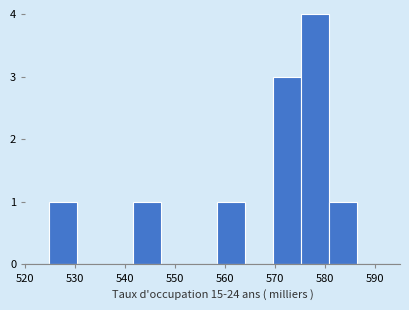

Over which range of the x-axis is the bar tallest?

575 to 581